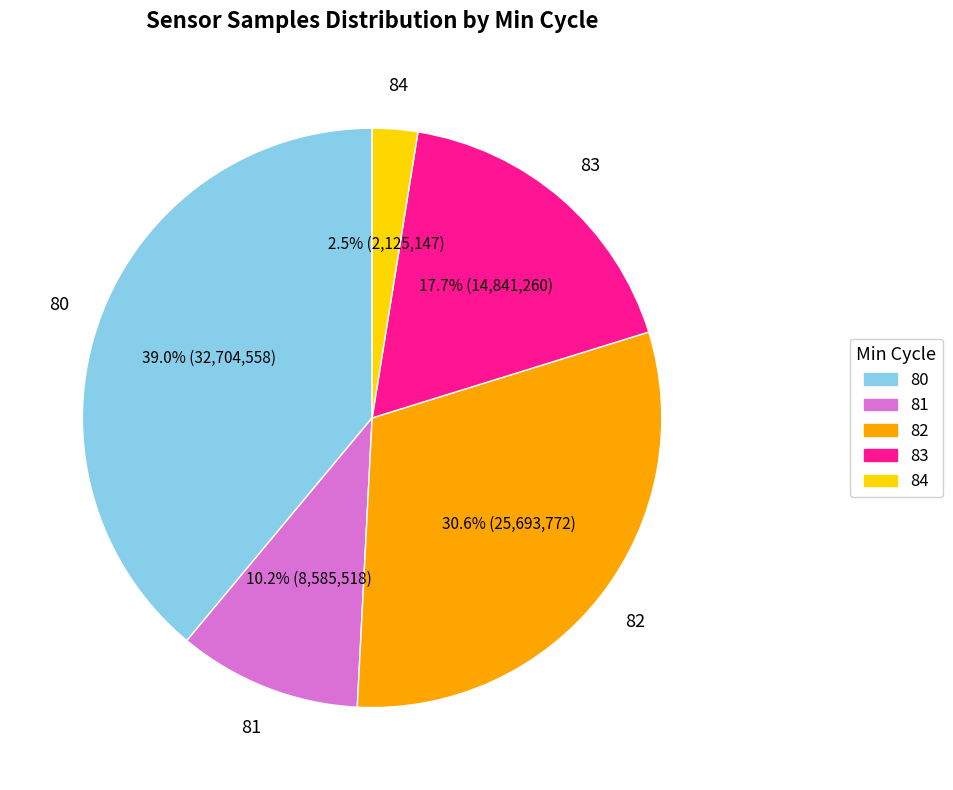

Combined, do 84 and 82 account for over 50%?

No